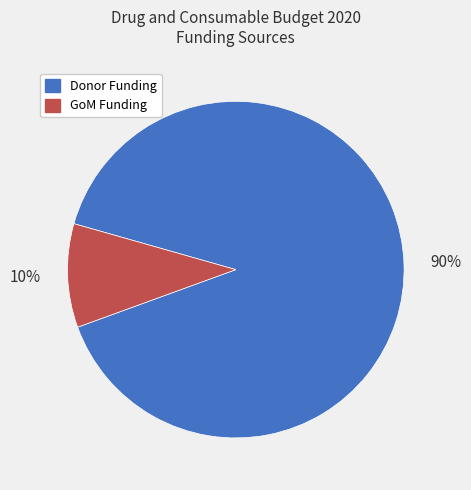

How many segments does this pie chart have?

2